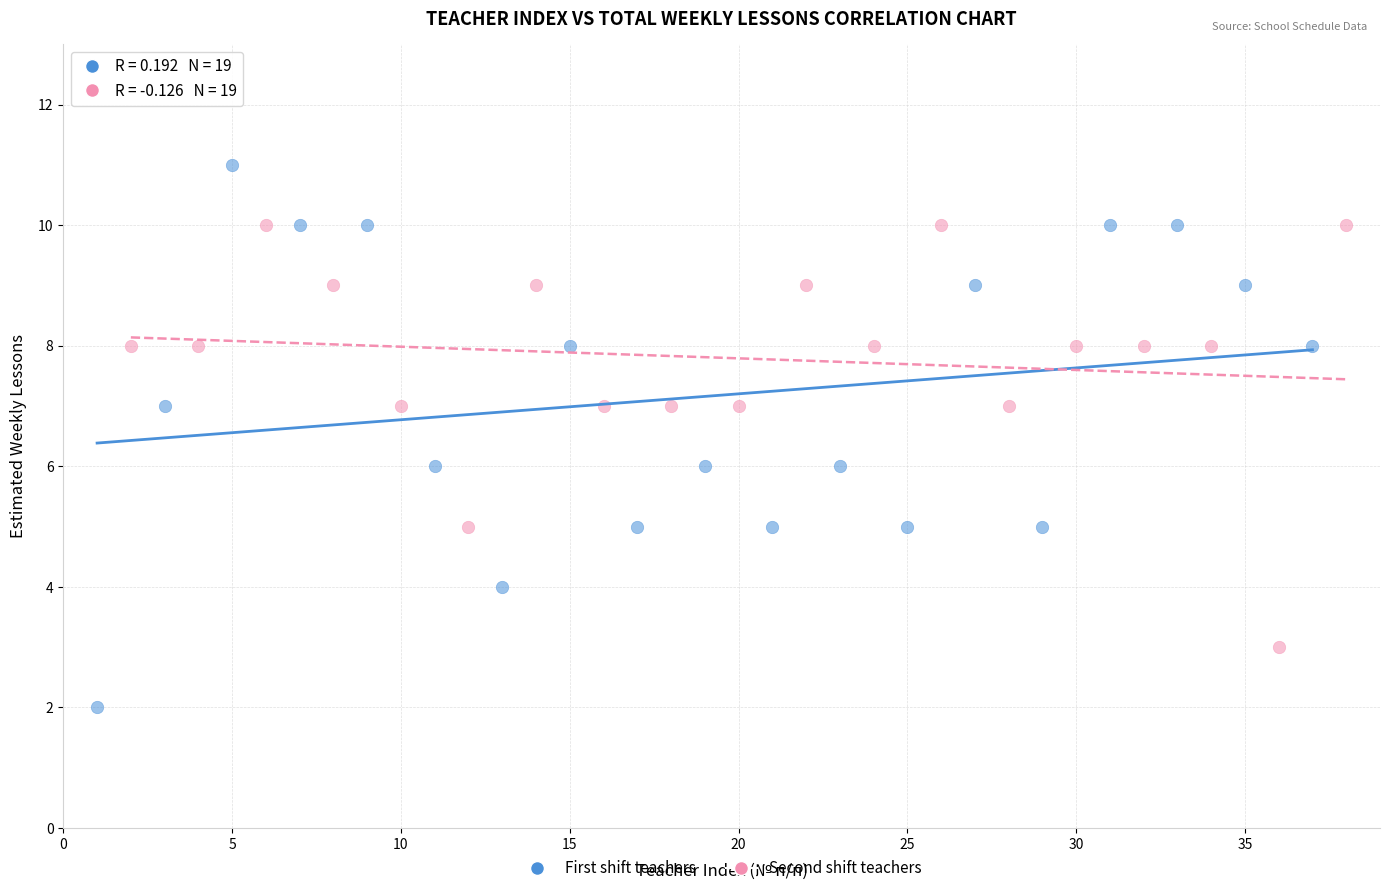

Which series has the largest Y range (max minus min)?

First shift teachers